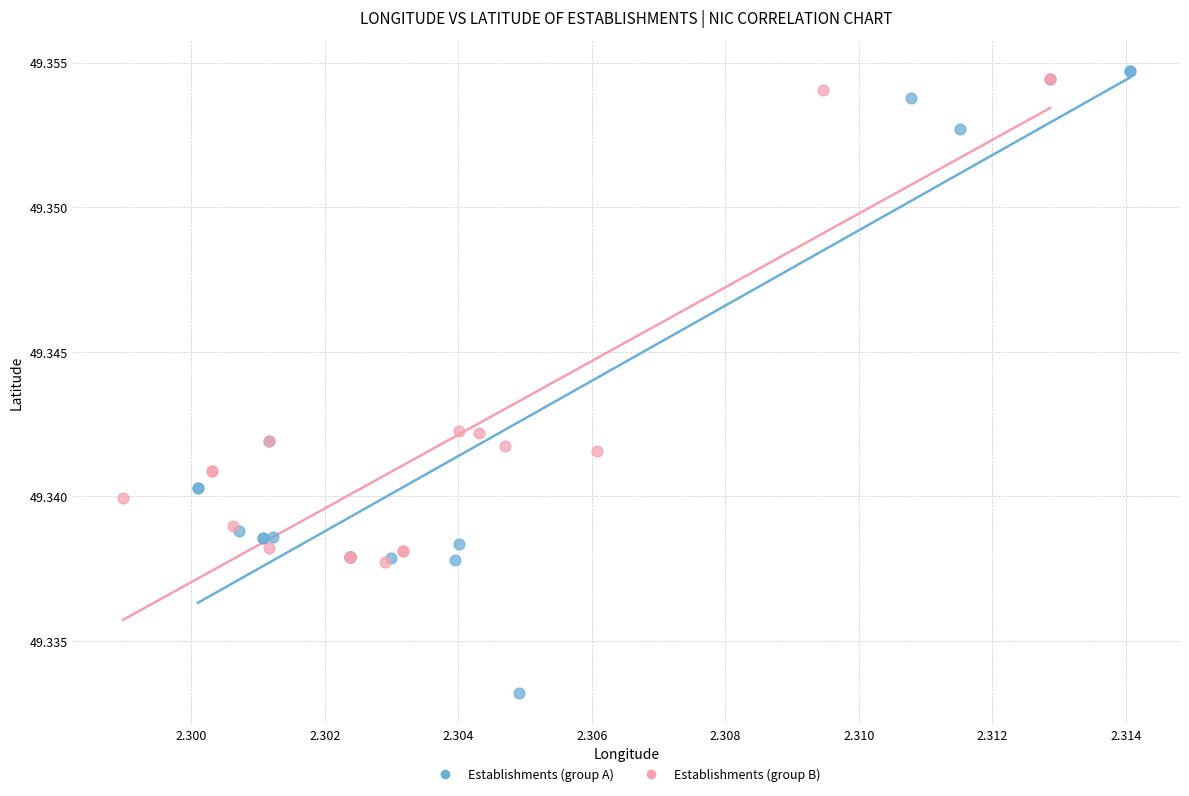

Which series has the largest Y range (max minus min)?

Establishments (group A)